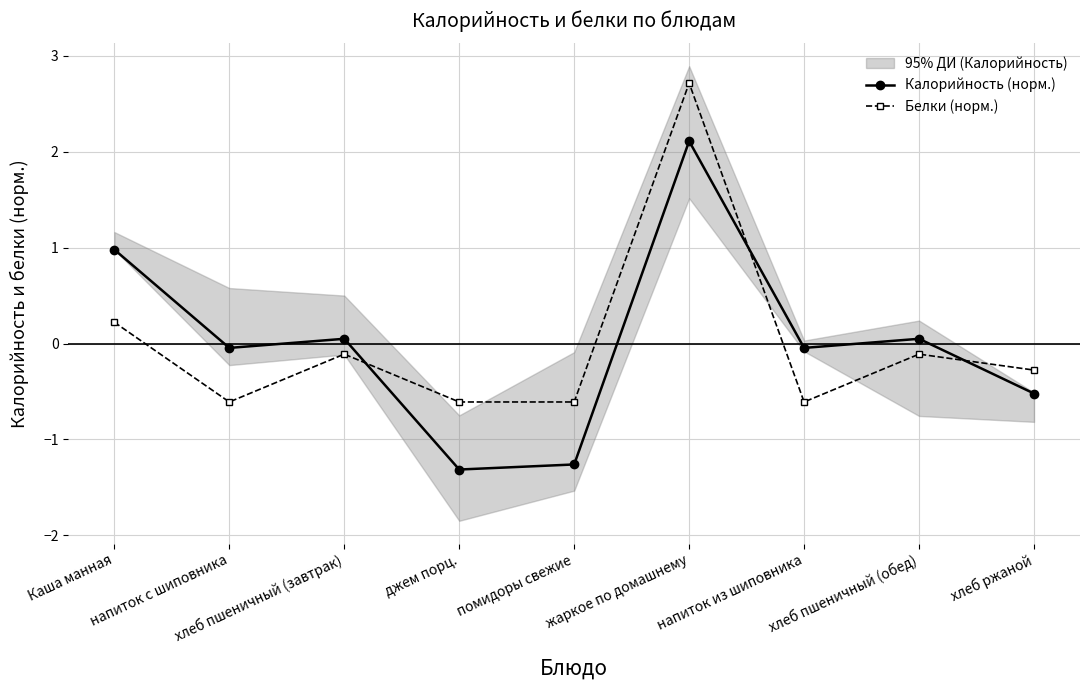

Which series ends up on top after the final intersection of Калорийность (норм.) and Белки (норм.)?

Белки (норм.)